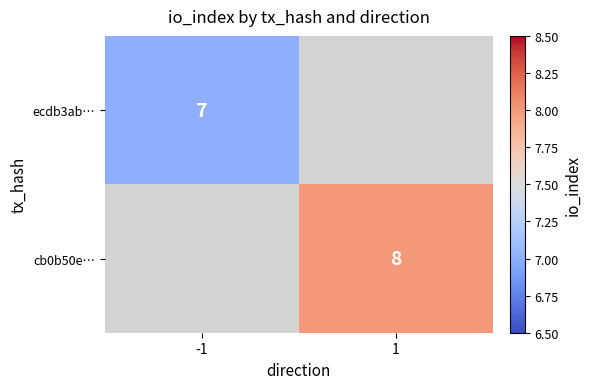

The value of cb0b50e… at 1 is 14. True or false?

False